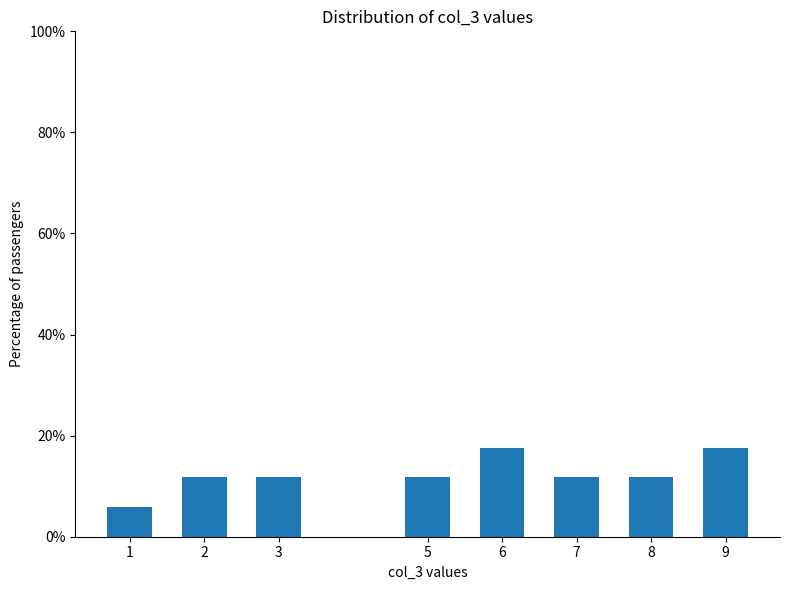

Reading left to right, extract all data points from this chart.

5.9	11.8	11.8	11.8	17.6	11.8	11.8	17.6